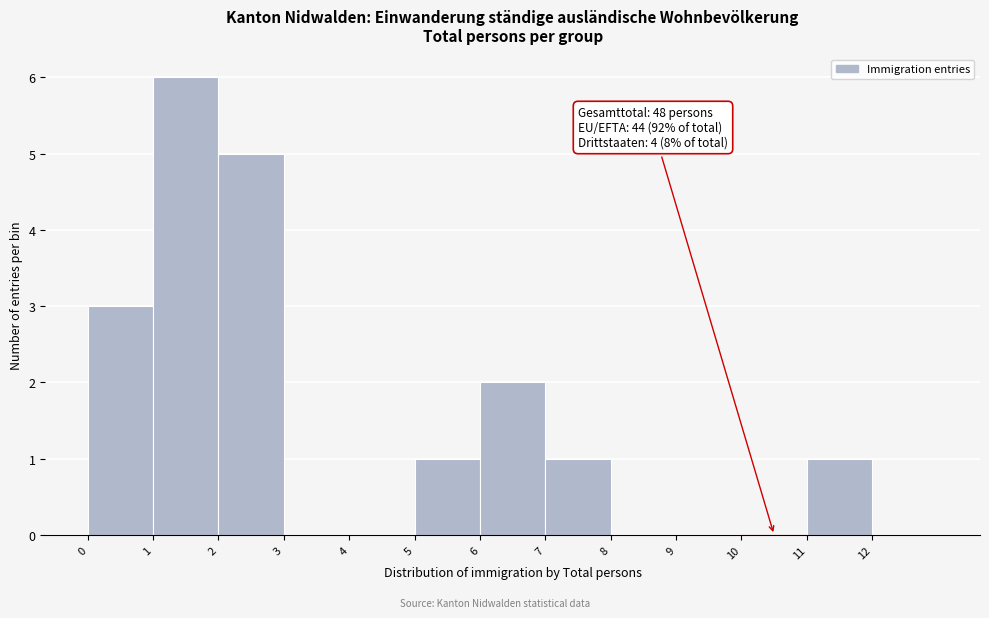

Over which range of the x-axis is the bar tallest?

1 to 2